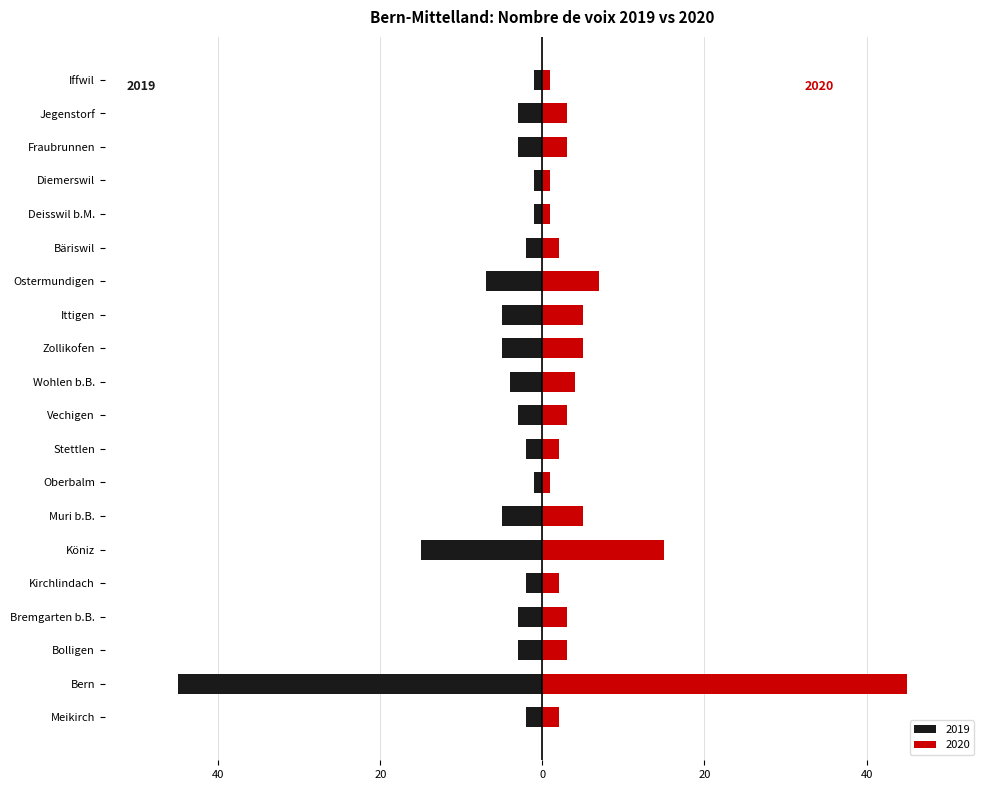

Reading left to right, extract all data points from this chart.

2019: Meikirch=-2	Bern=-45	Bolligen=-3	Bremgarten b.B.=-3	Kirchlindach=-2	Köniz=-15	Muri b.B.=-5	Oberbalm=-1	Stettlen=-2	Vechigen=-3	Wohlen b.B.=-4	Zollikofen=-5	Ittigen=-5	Ostermundigen=-7	Bäriswil=-2	Deisswil b.M.=-1	Diemerswil=-1	Fraubrunnen=-3	Jegenstorf=-3	Iffwil=-1
2020: Meikirch=2	Bern=45	Bolligen=3	Bremgarten b.B.=3	Kirchlindach=2	Köniz=15	Muri b.B.=5	Oberbalm=1	Stettlen=2	Vechigen=3	Wohlen b.B.=4	Zollikofen=5	Ittigen=5	Ostermundigen=7	Bäriswil=2	Deisswil b.M.=1	Diemerswil=1	Fraubrunnen=3	Jegenstorf=3	Iffwil=1